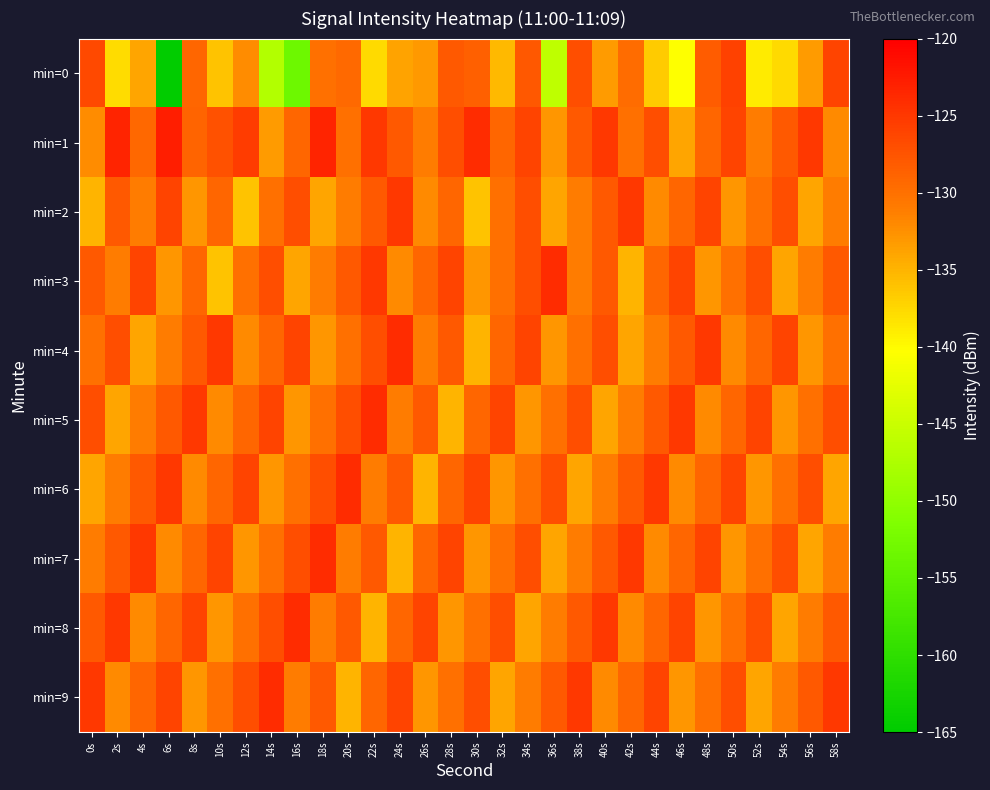

Rank the series at 46s from highest to lowest value.

min=5, min=3, min=8, min=4, min=2, min=7, min=6, min=9, min=1, min=0